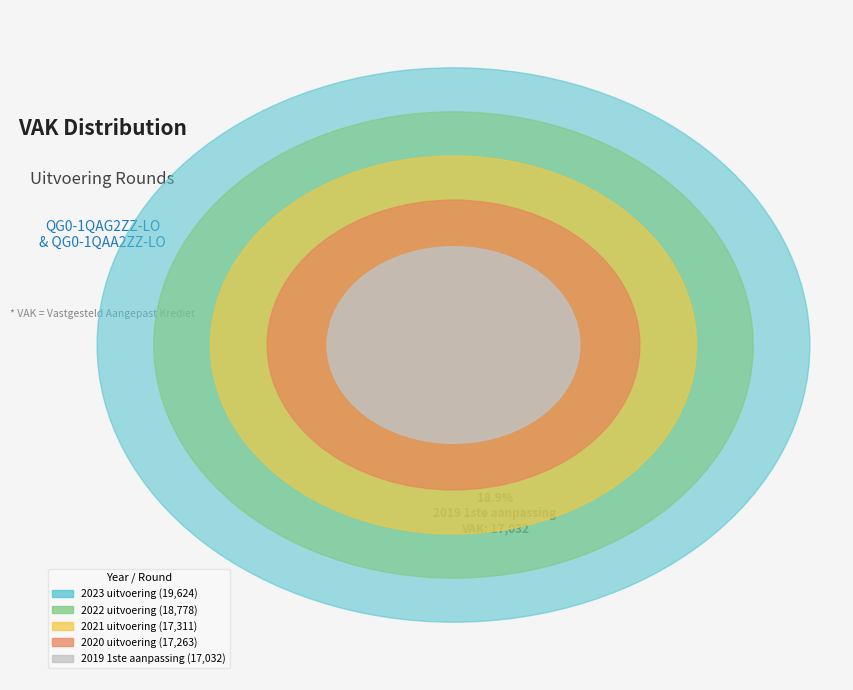

What percentage is NOT represented by 2020 uitvoering?

80.8%